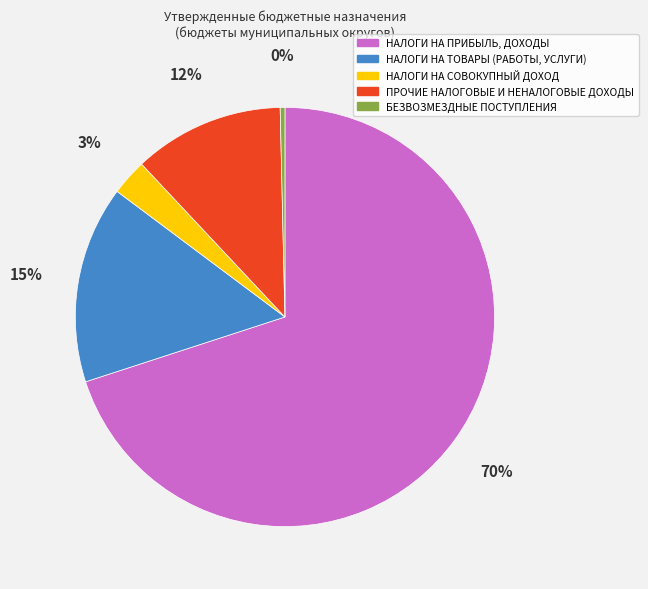

Rank the categories by value from lowest to highest.

БЕЗВОЗМЕЗДНЫЕ ПОСТУПЛЕНИЯ, НАЛОГИ НА СОВОКУПНЫЙ ДОХОД, ПРОЧИЕ НАЛОГОВЫЕ И НЕНАЛОГОВЫЕ ДОХОДЫ, НАЛОГИ НА ТОВАРЫ (РАБОТЫ, УСЛУГИ), НАЛОГИ НА ПРИБЫЛЬ, ДОХОДЫ